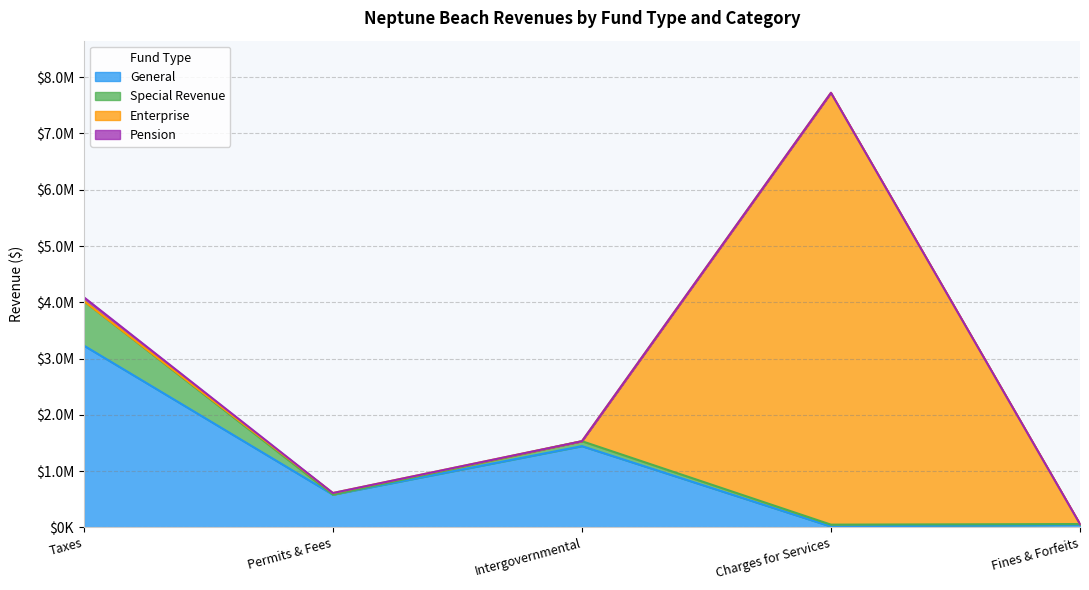

What is the value of the Special Revenue point at the 3rd from the left?

87689